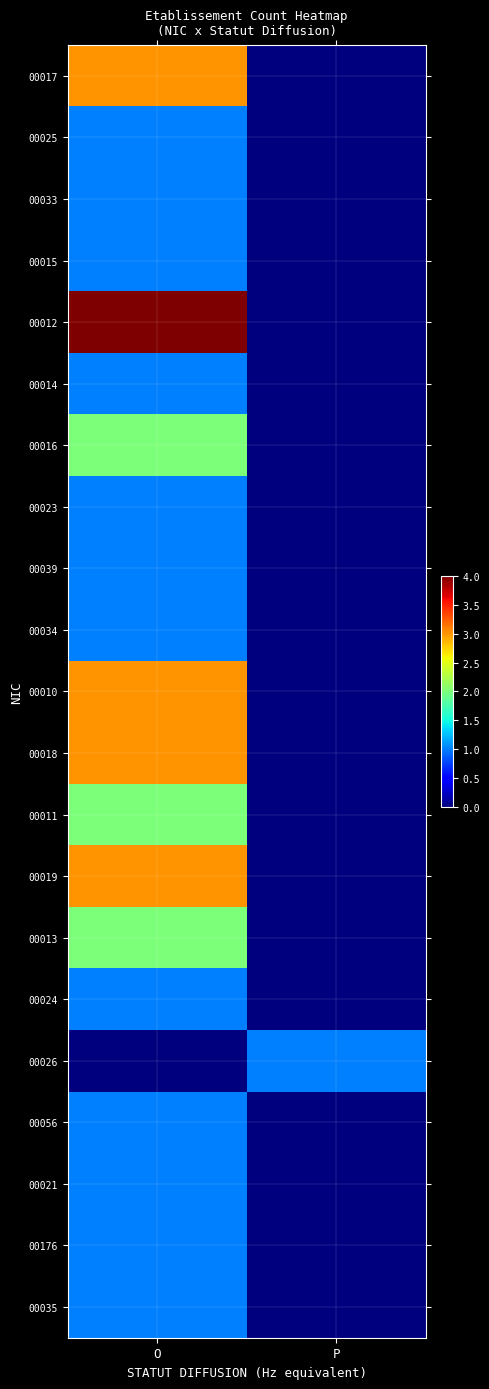

Count the number of data series in this chart.

21